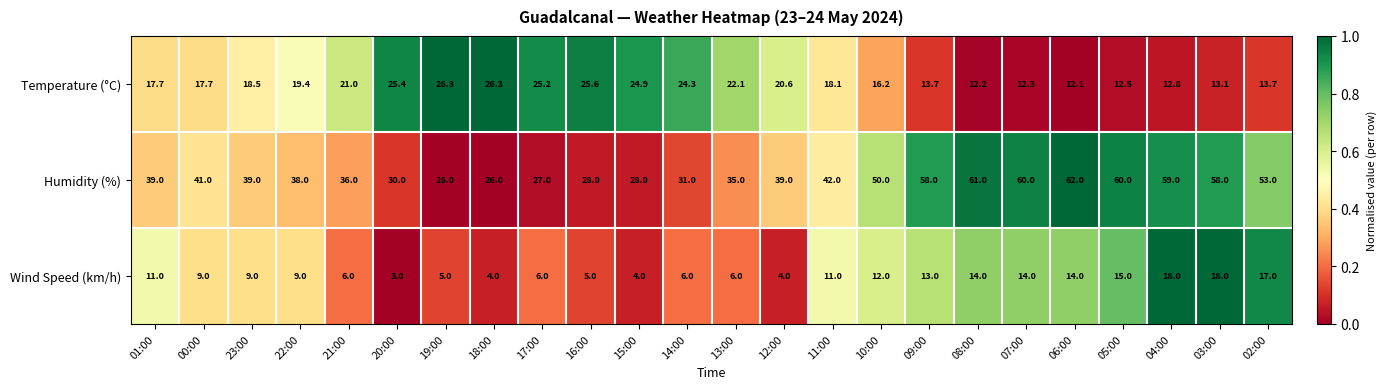

Rank the series by their average value, from highest to lowest.

Humidity (%), Temperature (°C), Wind Speed (km/h)